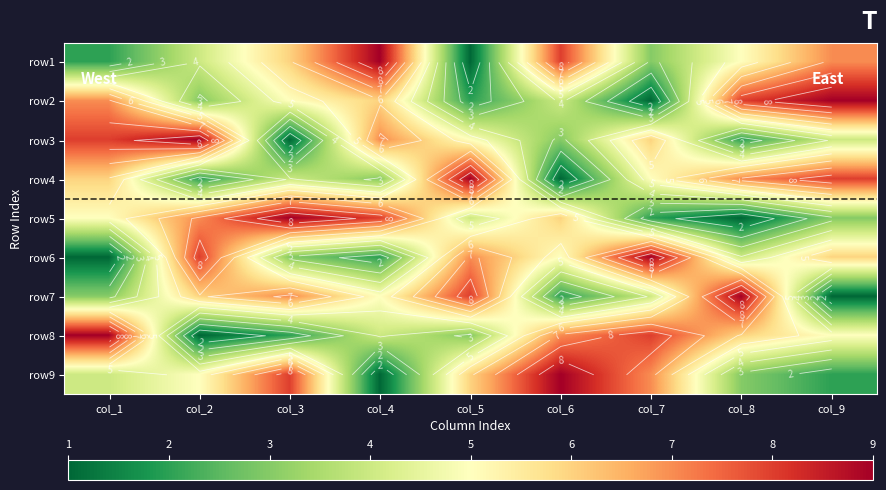

Count the row9 values in the range 3 to 7.

5